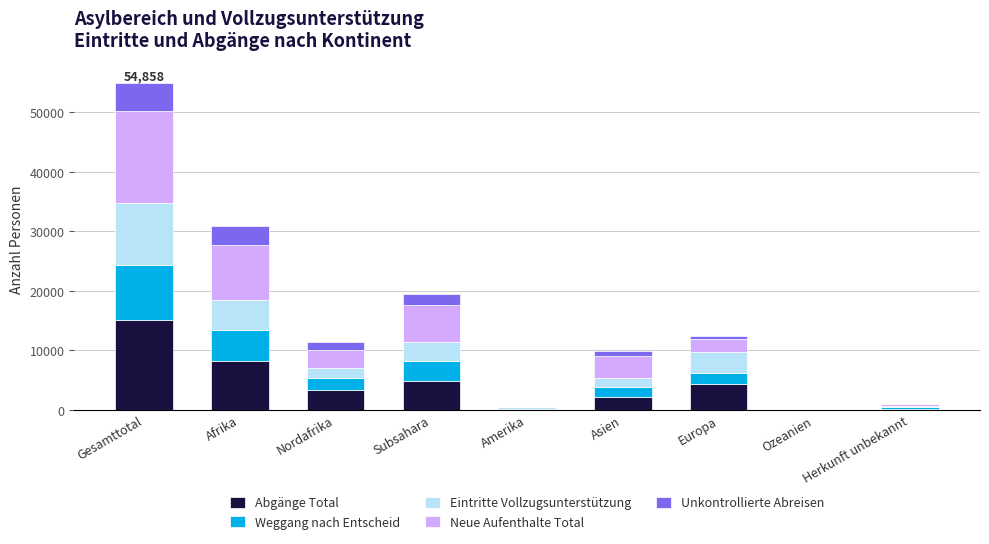

At which category is the sum across all series the highest?

Gesamttotal